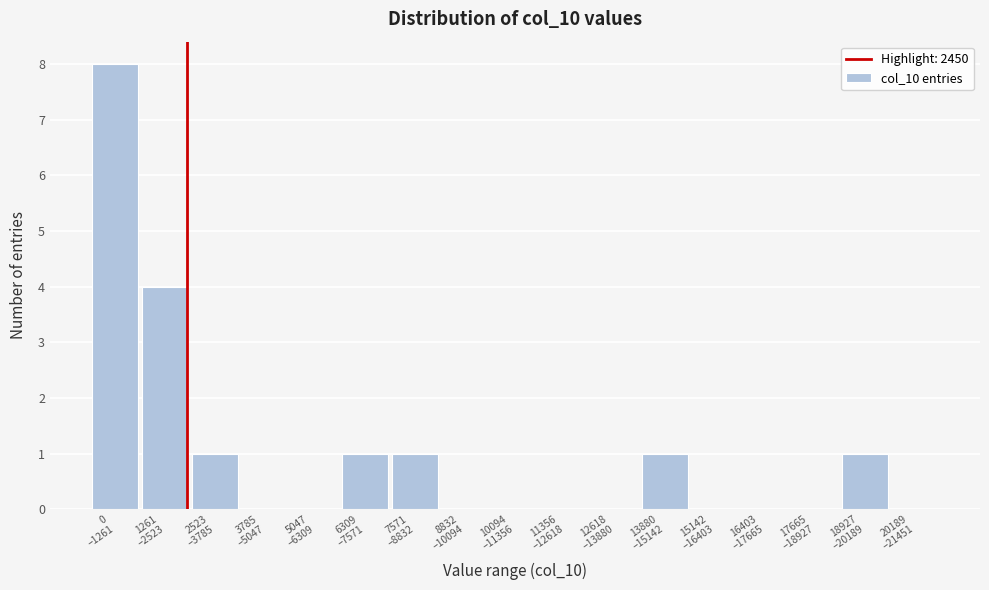

What is the sum of all values?

17